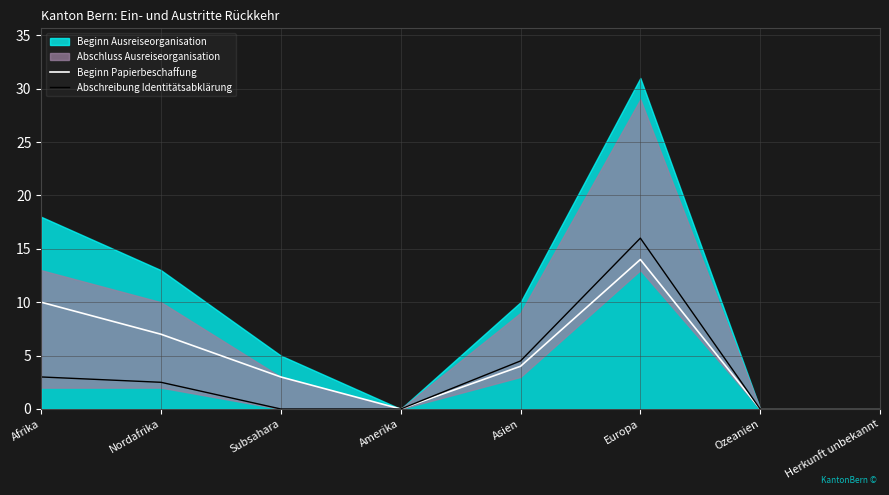

How many lines are shown in the chart?

2